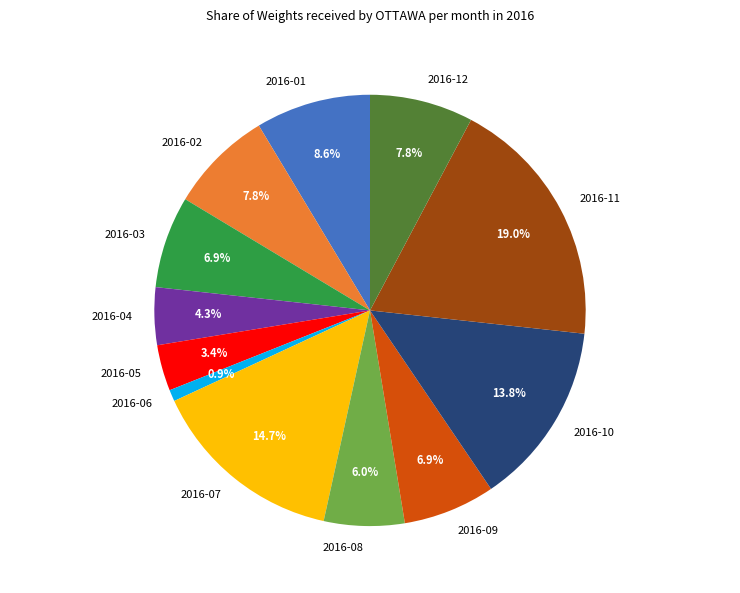

To the nearest percent, what percentage of the pie is 2016-12?

8%